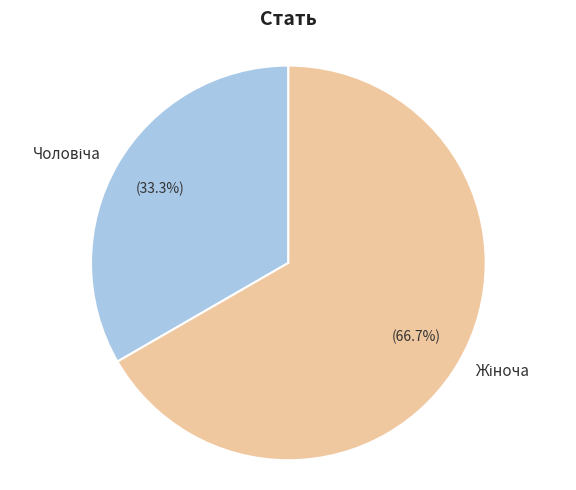

Is there a majority slice in this chart?

Yes